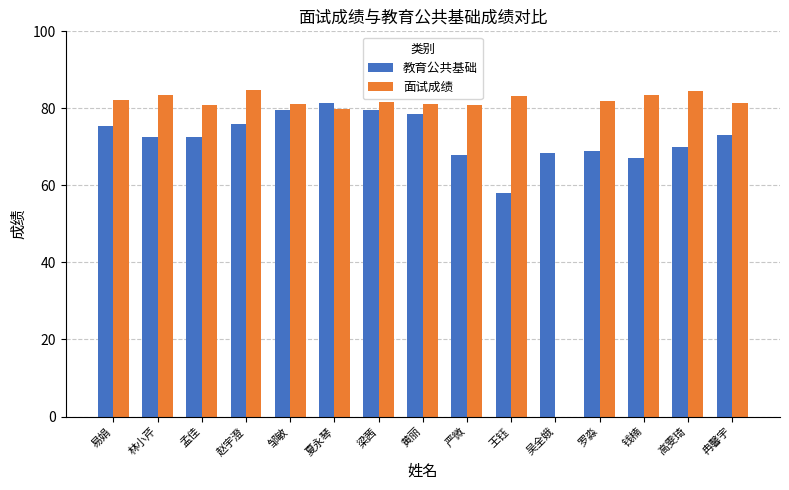

The 教育公共基础 series shows 72.5 at 林小芹. True or false?

True